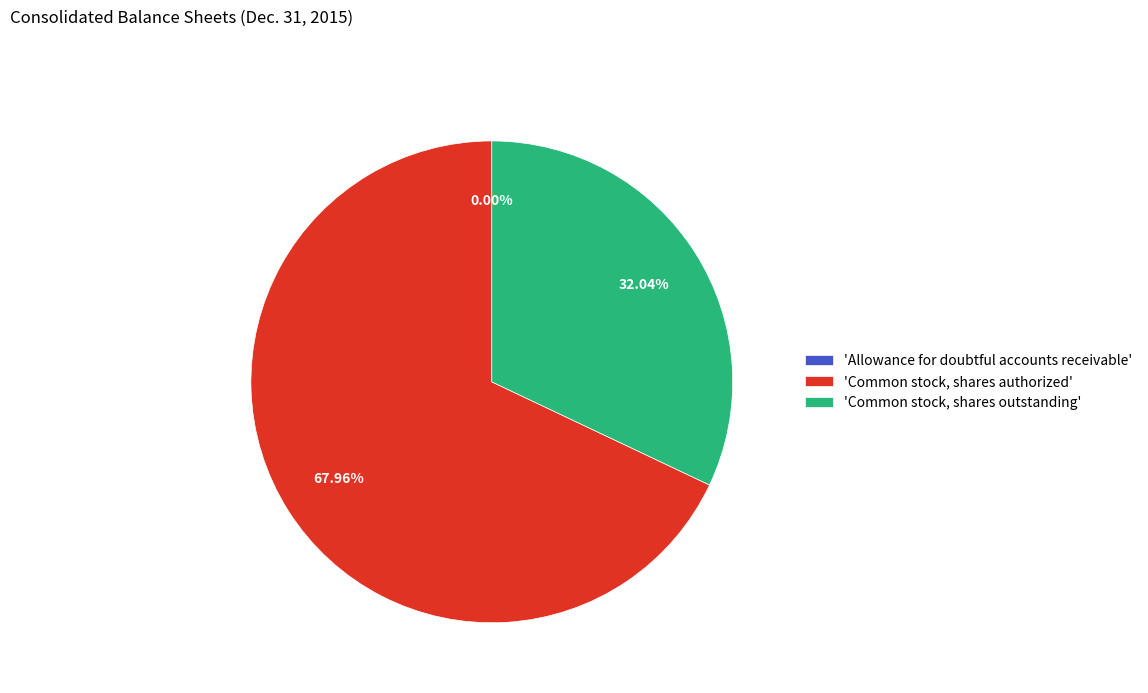

Between 'Common stock, shares outstanding' and 'Common stock, shares authorized', which is larger?

'Common stock, shares authorized'